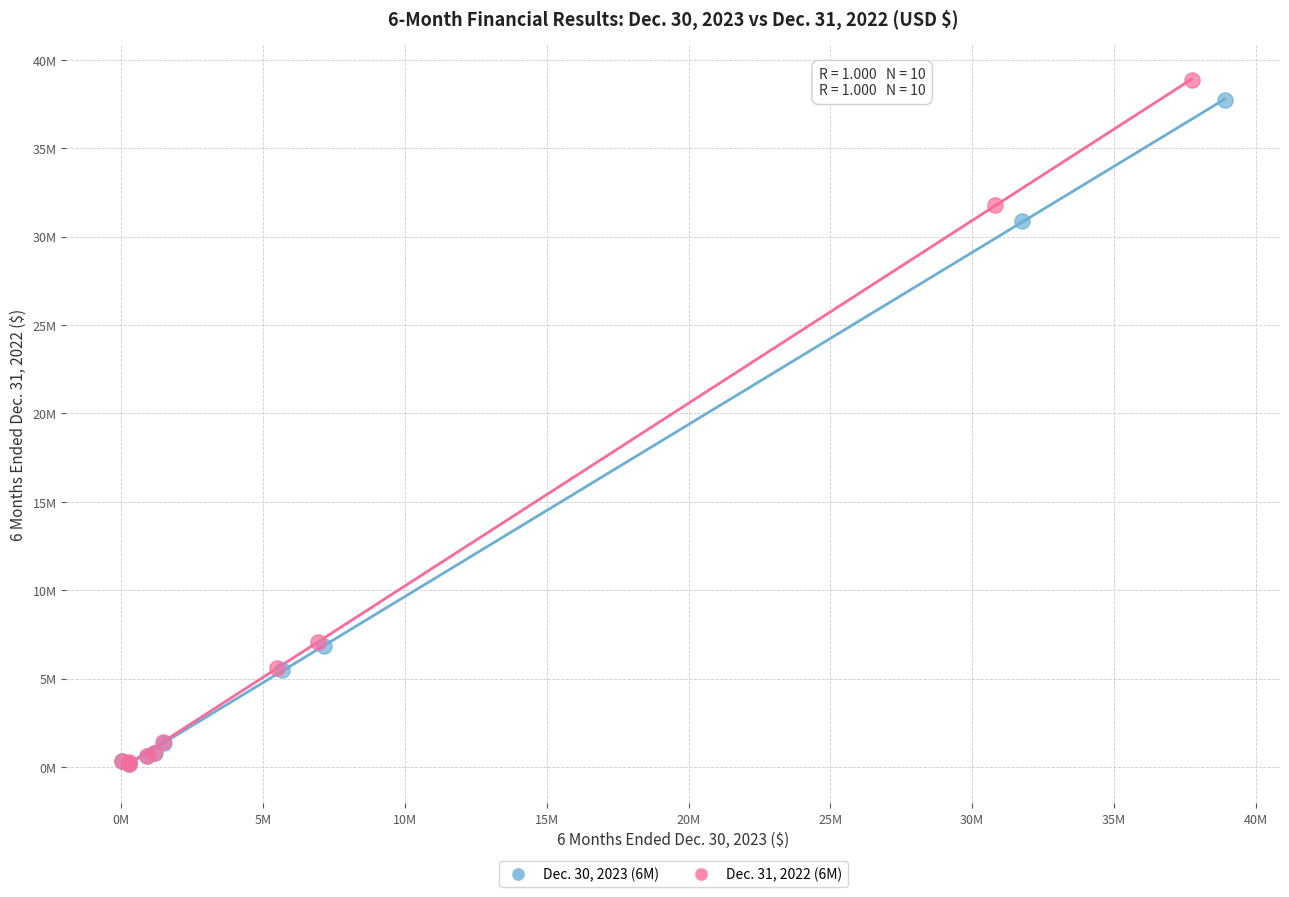

Which series contains the highest Y value?

Dec. 31, 2022 (6M)